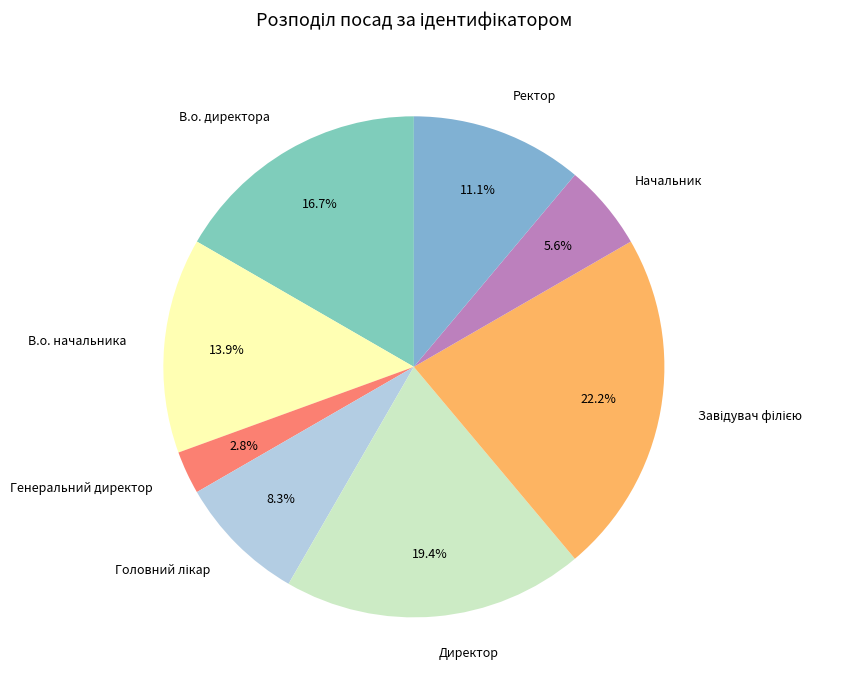

Count the number of slices in the pie.

8